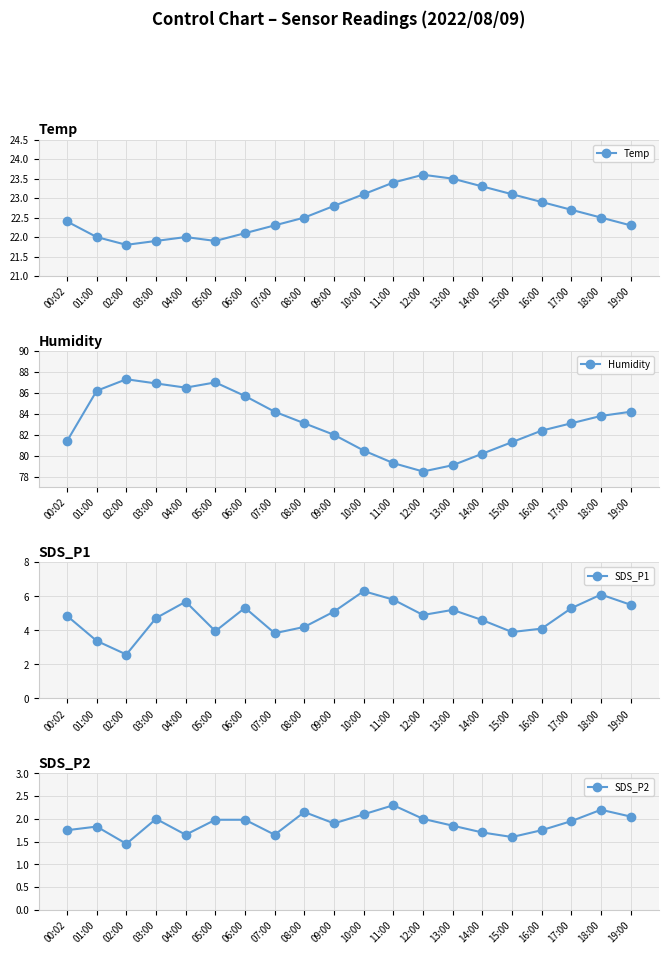

True or false: Temp has a value of 13.2 at 09:00.

False